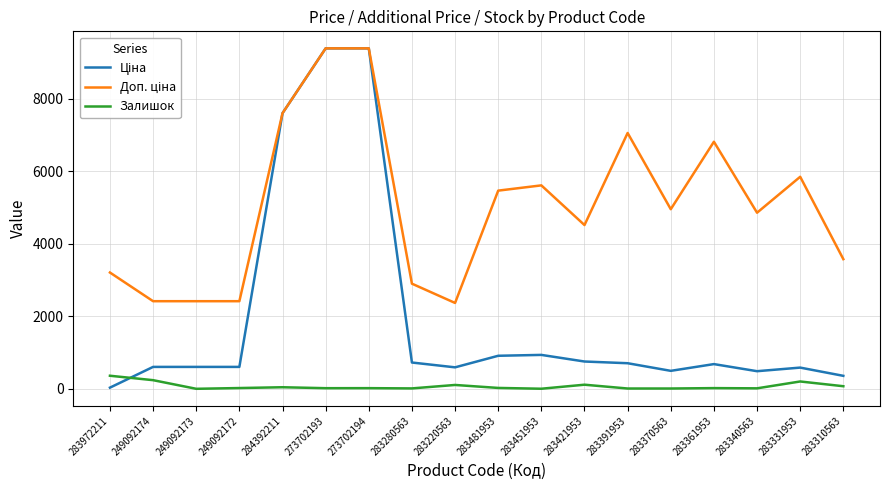

What is the greatest value displayed?

9384.0